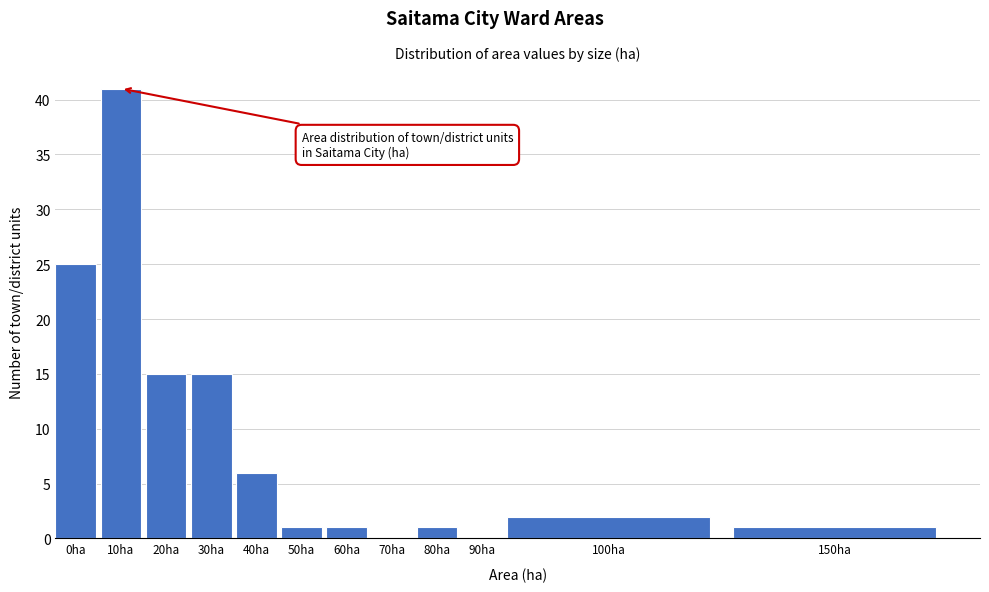

Reading right to left, what are all the values shown in this chart?

150ha=1	100ha=2	90ha=0	80ha=1	70ha=0	60ha=1	50ha=1	40ha=6	30ha=15	20ha=15	10ha=41	0ha=25